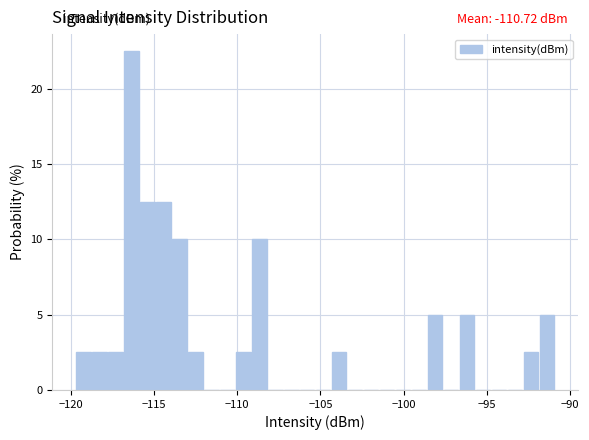

Read against the x-axis, roughly where is the centre of the tallest bar?

-116.5